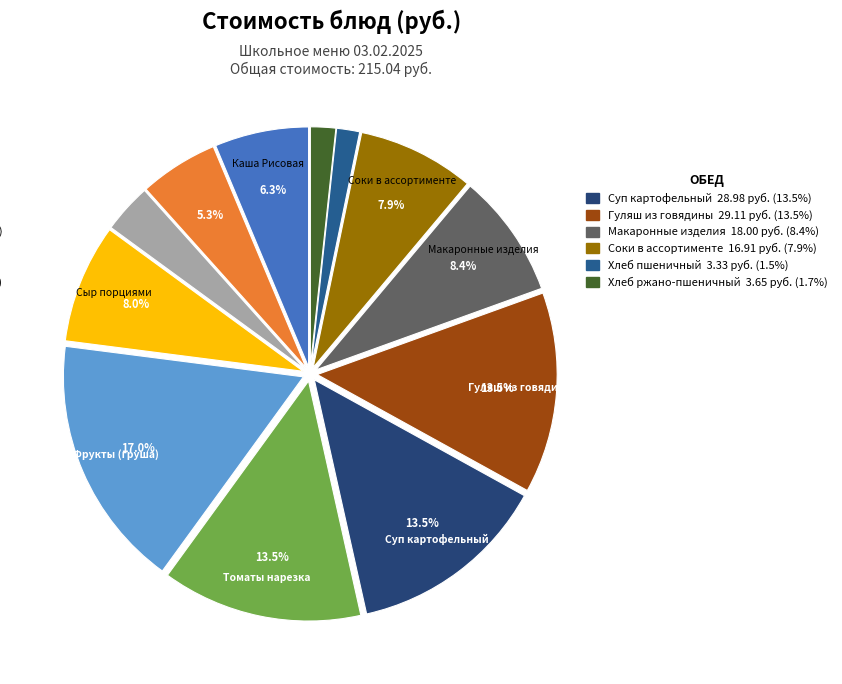

What is the largest slice in the pie chart?

Фрукты (груша)